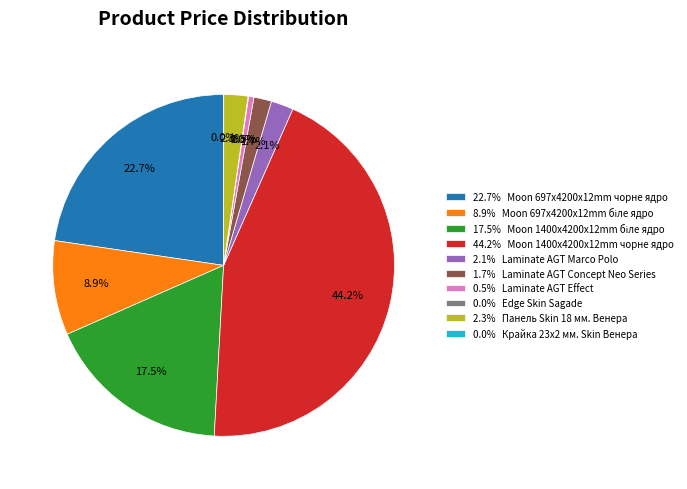

Which category has the biggest portion of the pie?

44.2% Moon 1400x4200x12mm чорне ядро